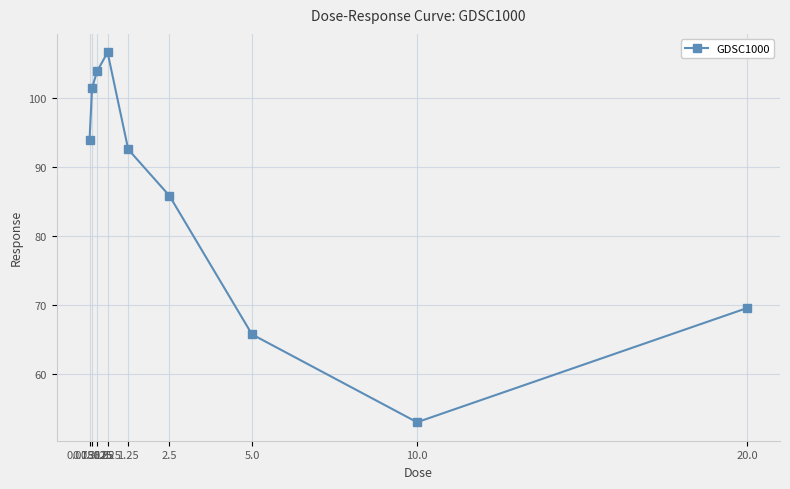

What is the sum of all values?

773.2